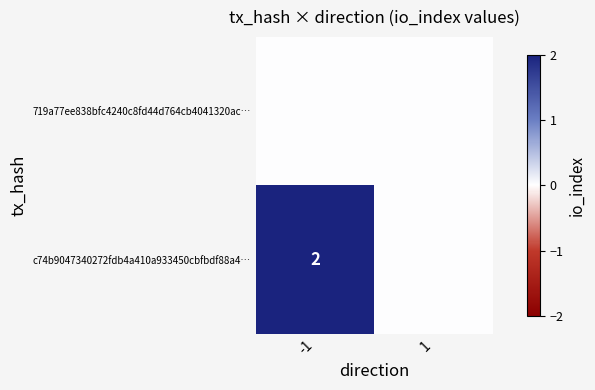

True or false: c74b9047340272fdb4a410a933450cbfbdf88a4… has a value of 3 at -1.

False